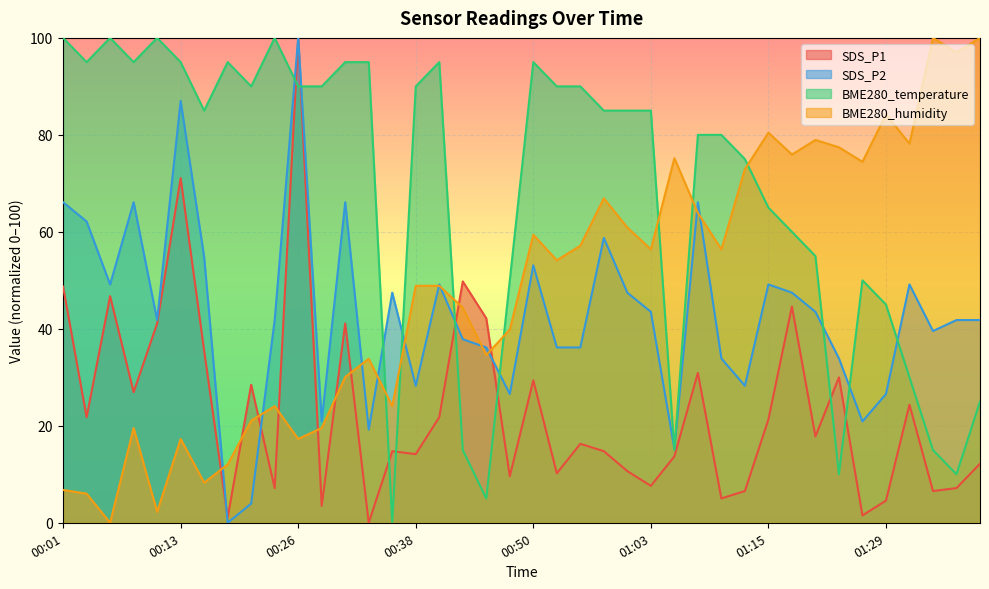

How many lines are shown in the chart?

4